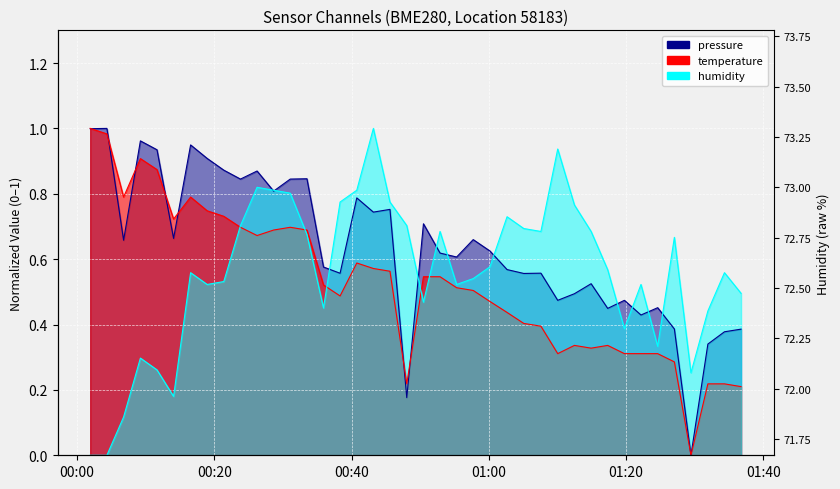

How many times do pressure and temperature cross each other?

7